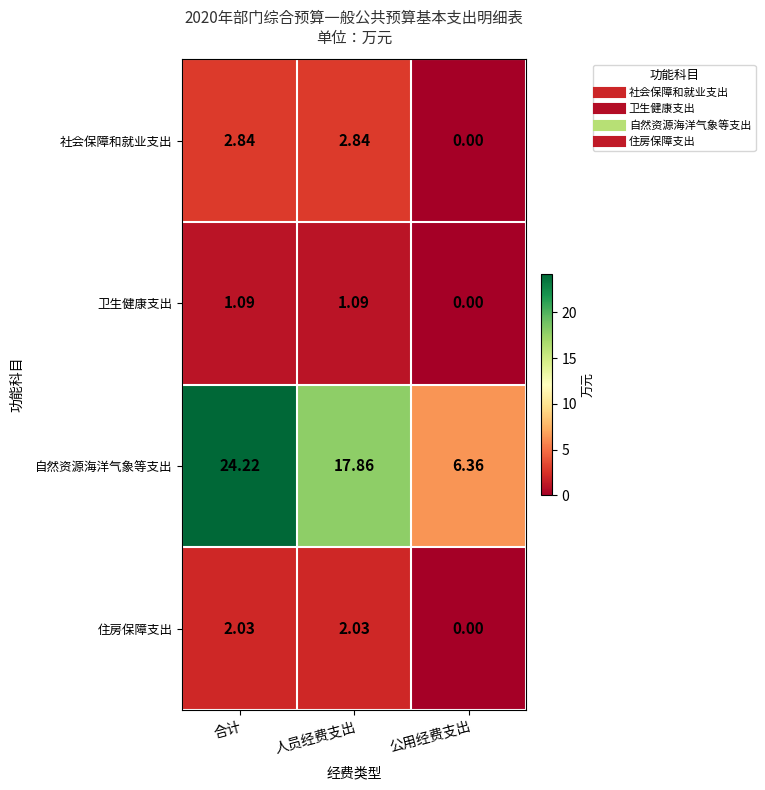

Which series has the largest range (max minus min)?

自然资源海洋气象等支出